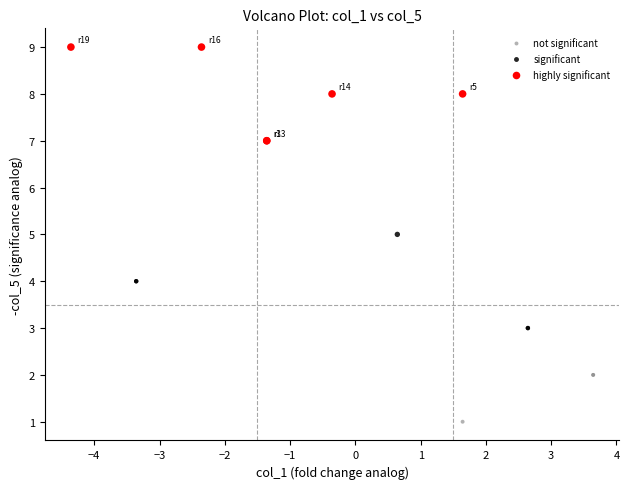

Which series contains the lowest Y value?

not significant